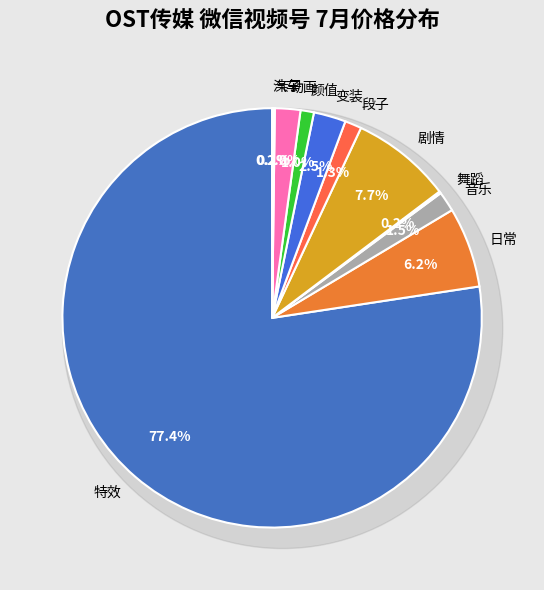

To the nearest percent, what percentage of the pie is 音乐?

2%